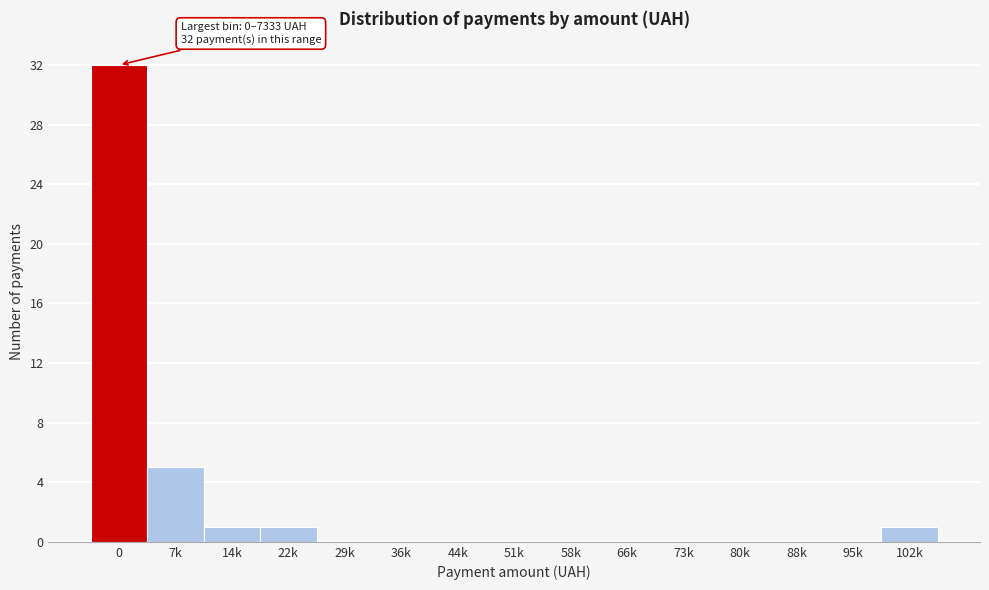

Reading right to left, what are all the values shown in this chart?

102k=1	95k=0	88k=0	80k=0	73k=0	66k=0	58k=0	51k=0	44k=0	36k=0	29k=0	22k=1	14k=1	7k=5	0=32